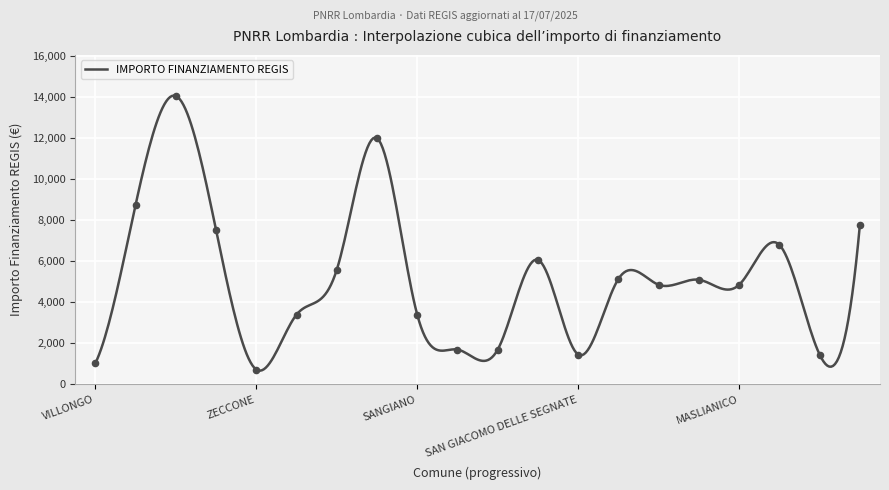

What is the greatest value displayed?

14081.3